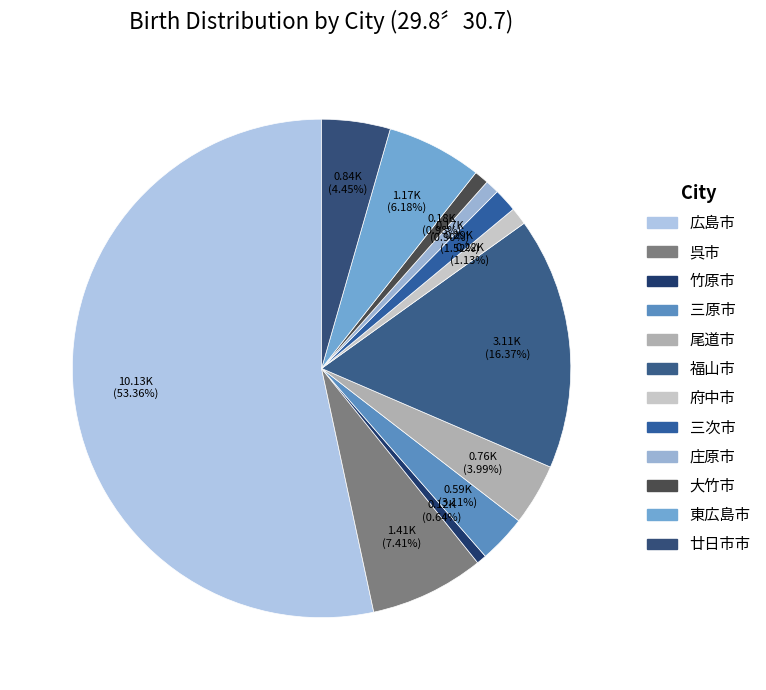

Which category has the biggest portion of the pie?

広島市